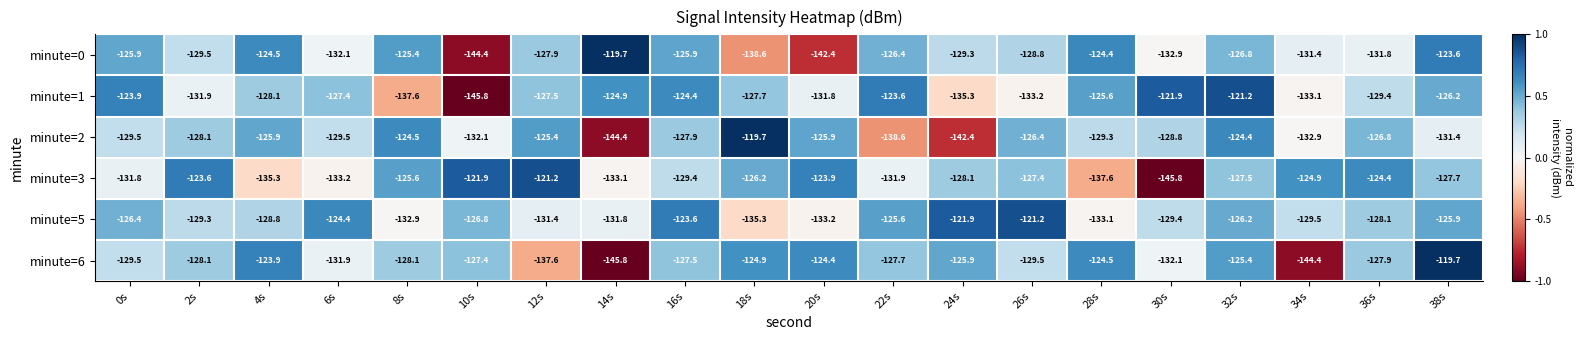

What value does the minute=6 series have at 14s?

-145.8